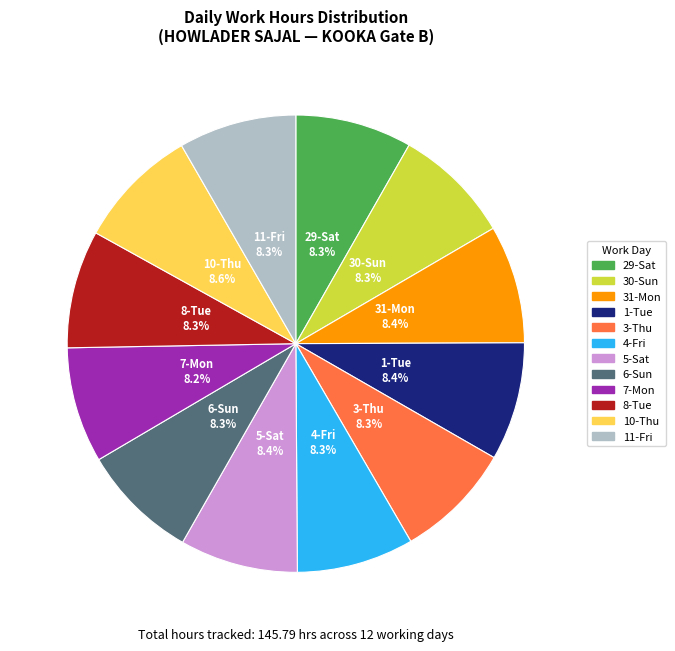

Is there any slice that represents more than half of the pie?

No